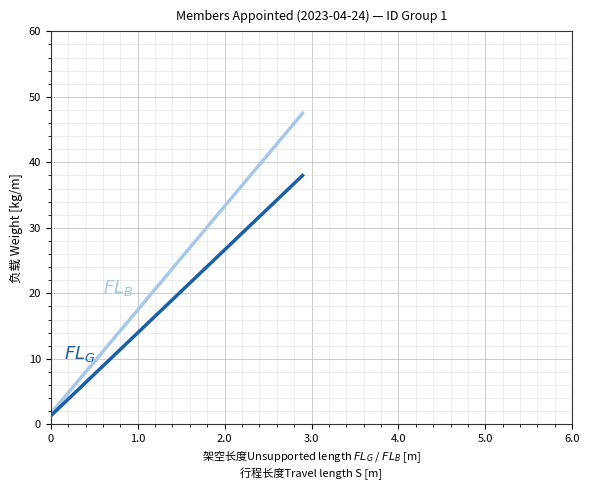

Is this an area chart (filled region under the line)?

No